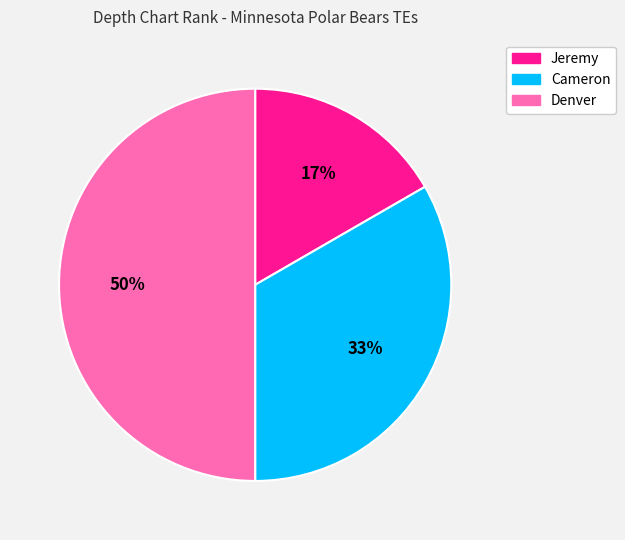

Do Cameron and Denver together represent more than half of the pie?

Yes